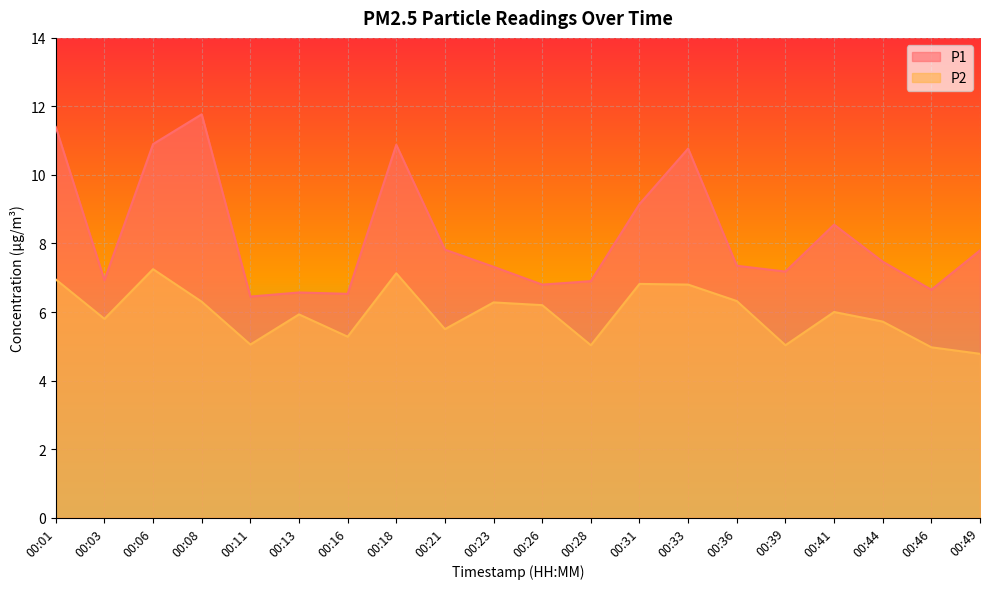

At which label is P1 closest to 9?

00:31